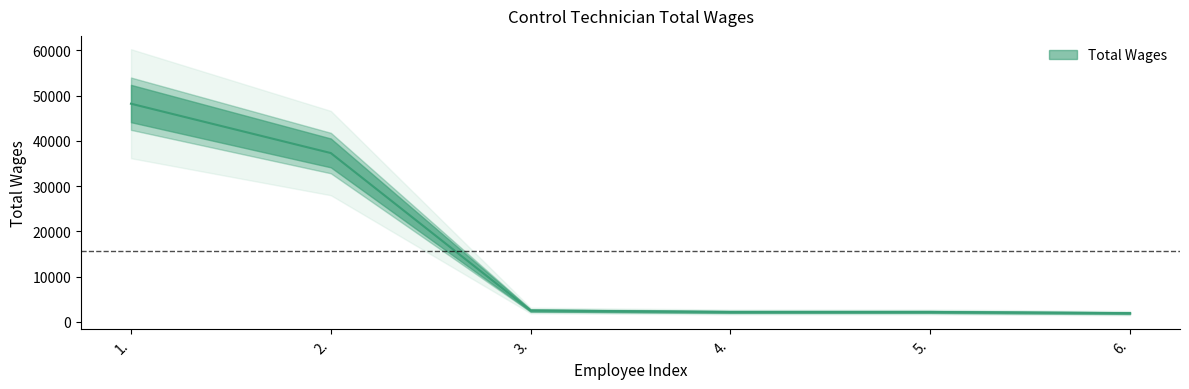

Reading right to left, list all the values displayed in this chart.

1905	2165	2165	2483	37296	48204